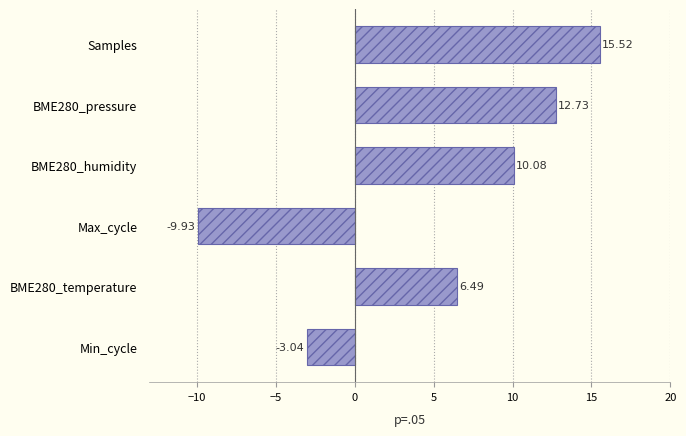

Which has a higher value, BME280_pressure or BME280_humidity?

BME280_pressure